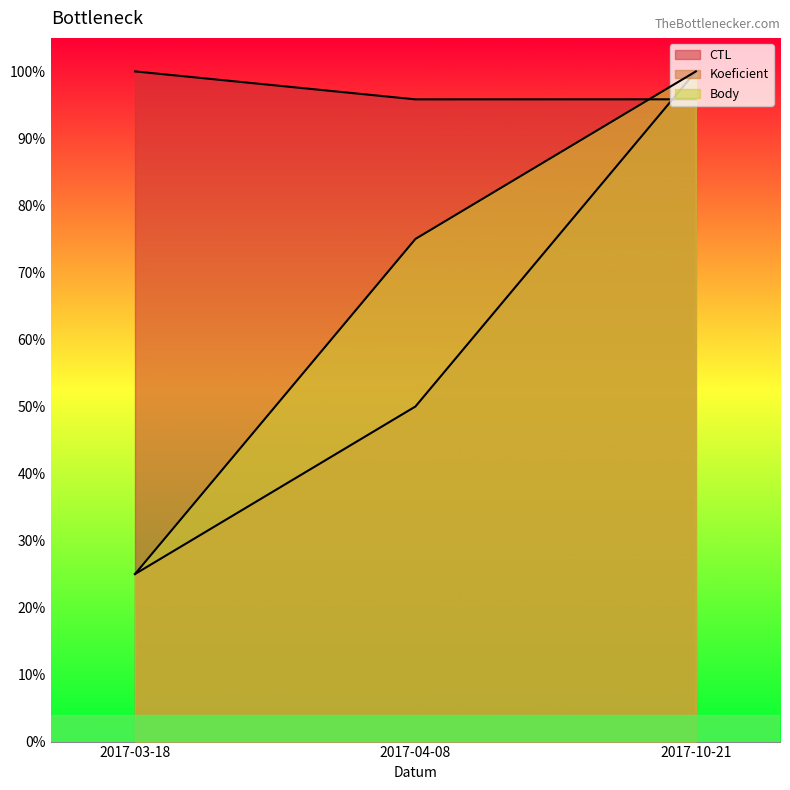

What is the total value across all series at 2017-10-21?

3.0